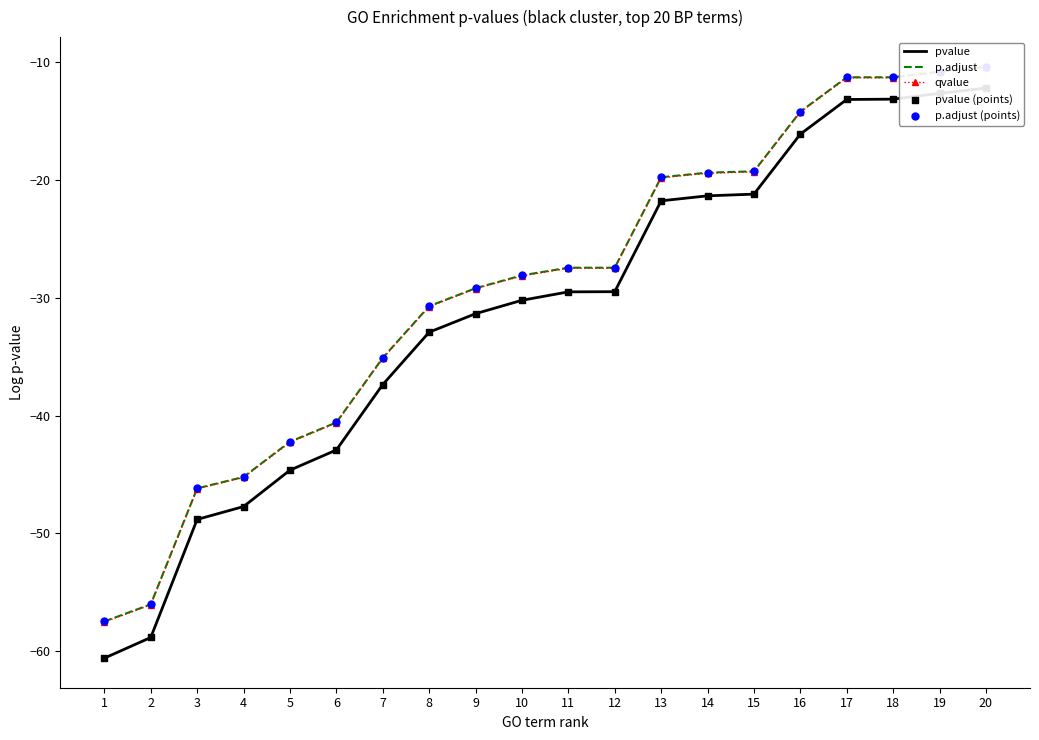

Which series contains the highest Y value?

p.adjust